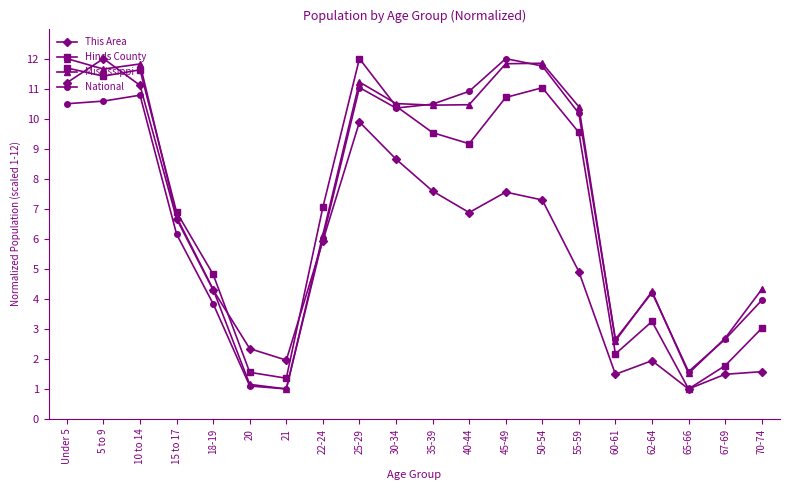

What position from the right is Under 5?

20